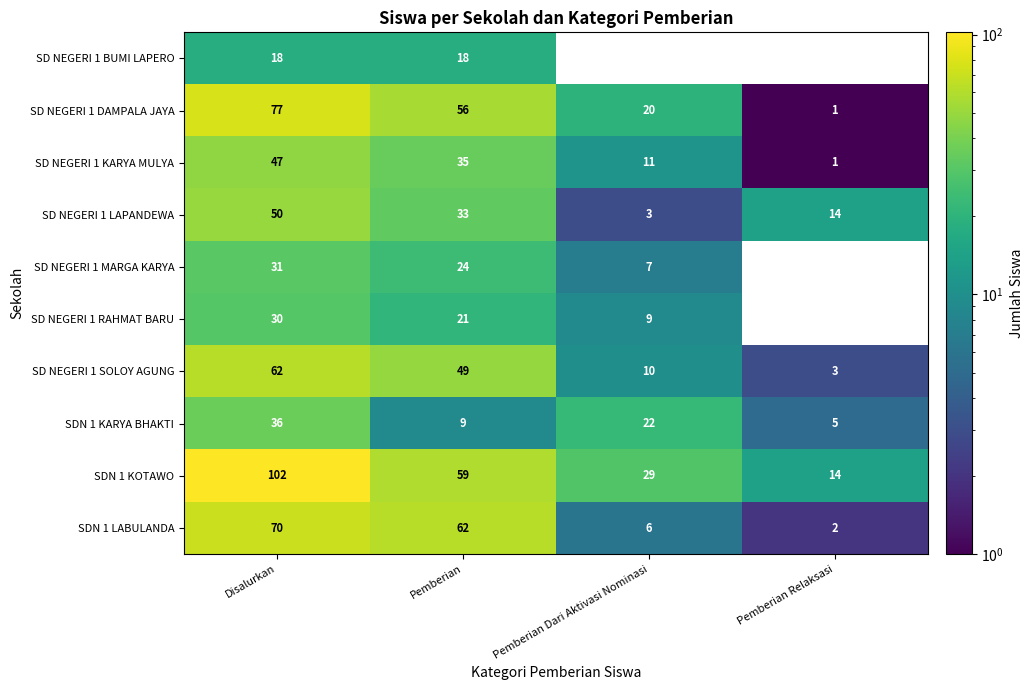

True or false: SD NEGERI 1 KARYA MULYA has a value of 47 at Disalurkan.

True